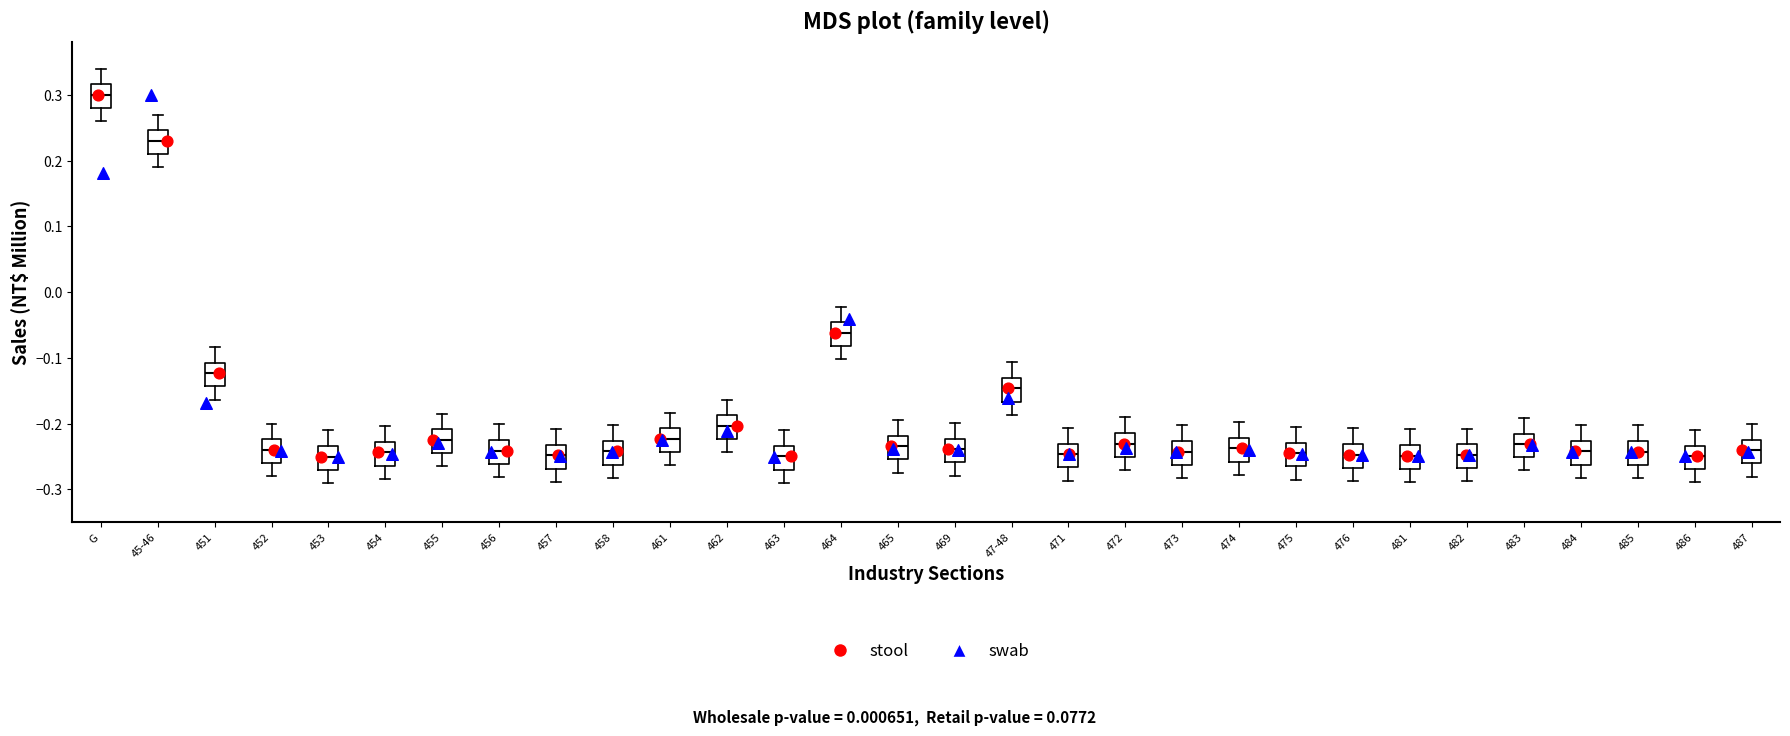

Which box's median line is the highest?

G